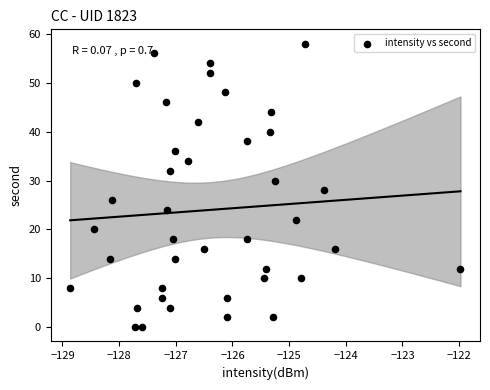

What is the range of Y values (max minus min)?

58